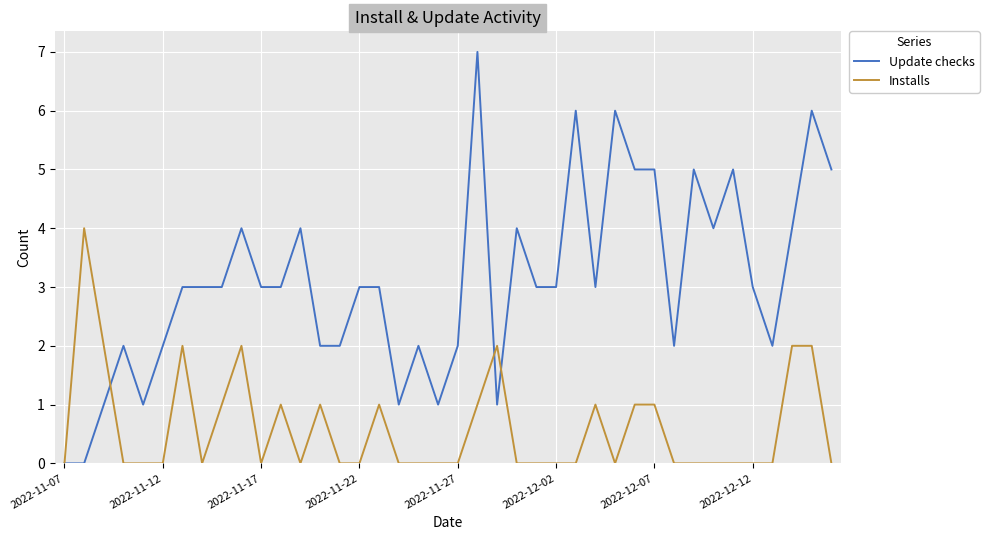

Which series has the widest spread of values?

Update checks